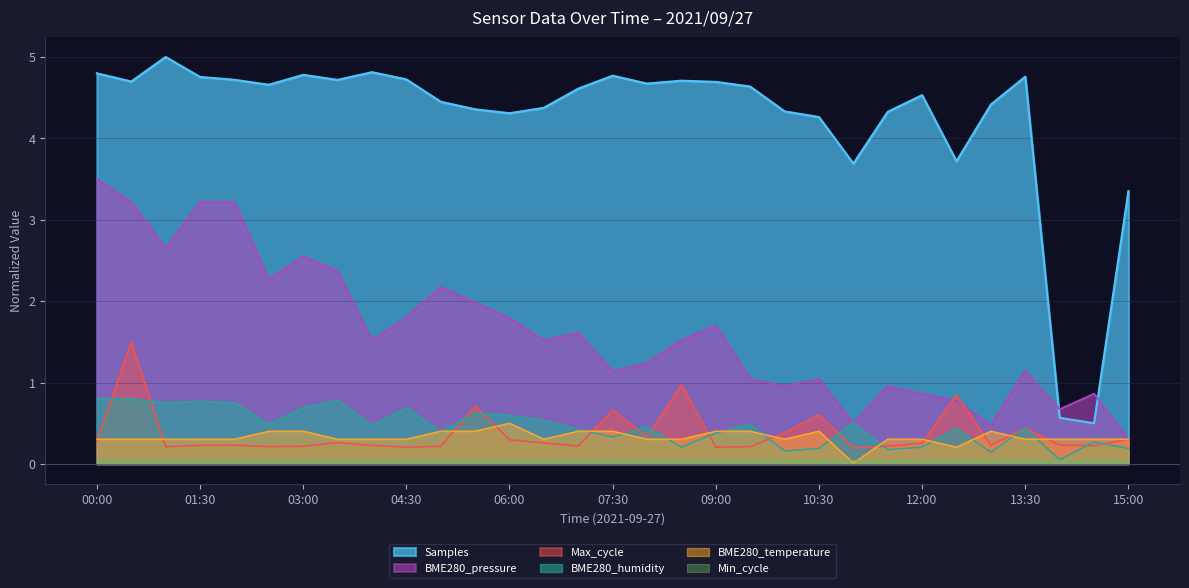

Which has a higher value, 10:30 or 00:30?

00:30